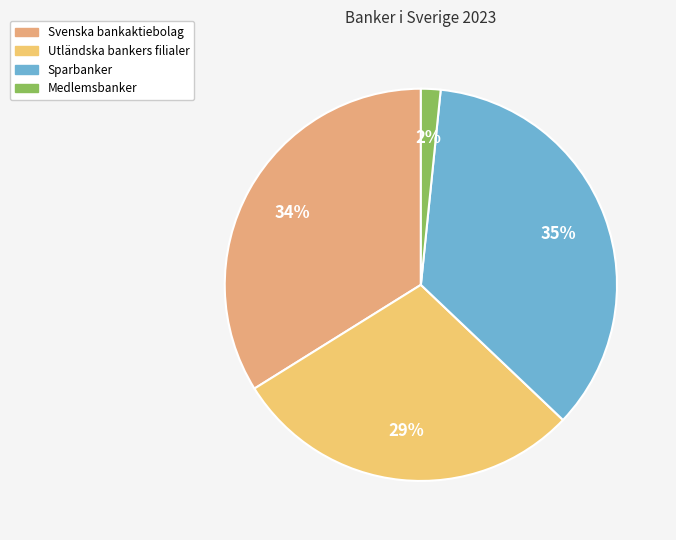

How many slices are in this pie chart?

4